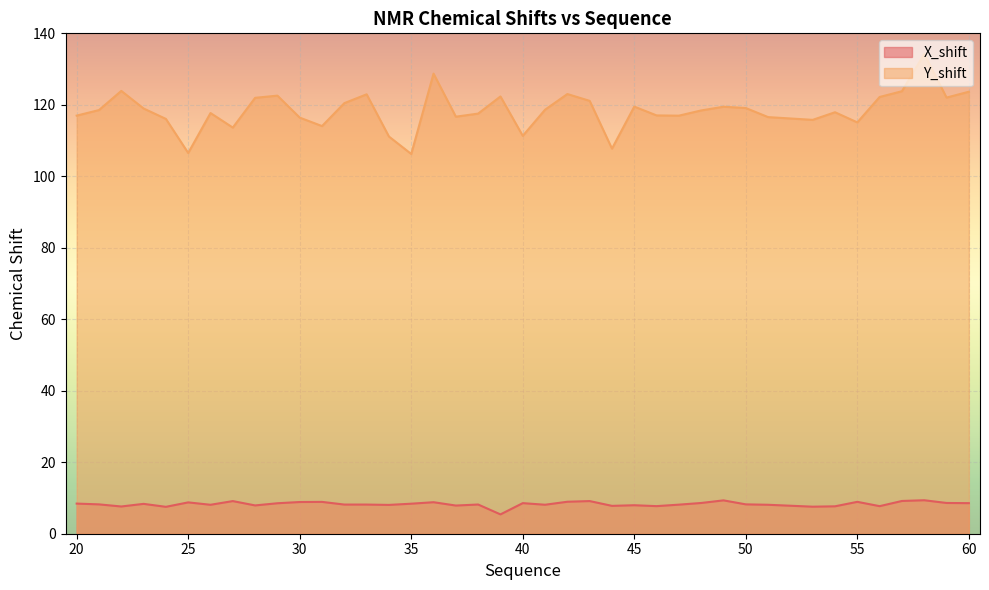

What is the minimum value shown in the chart?

5.4